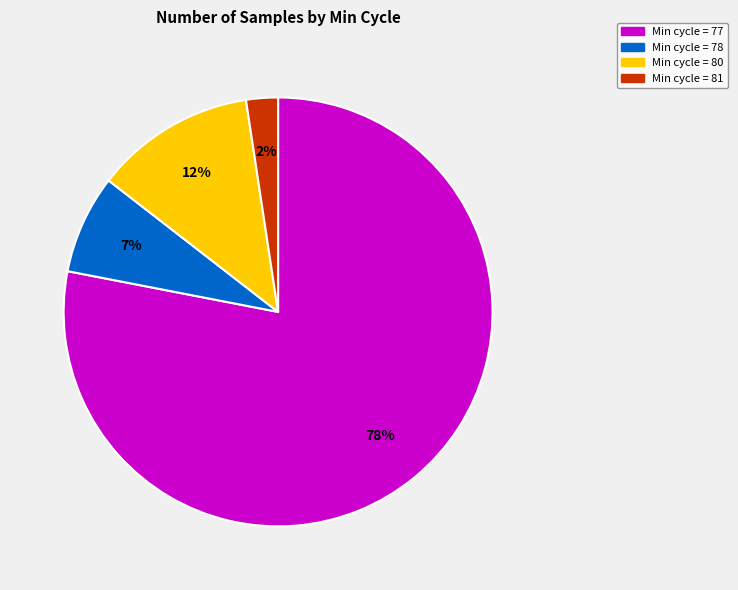

Is there a majority slice in this chart?

Yes